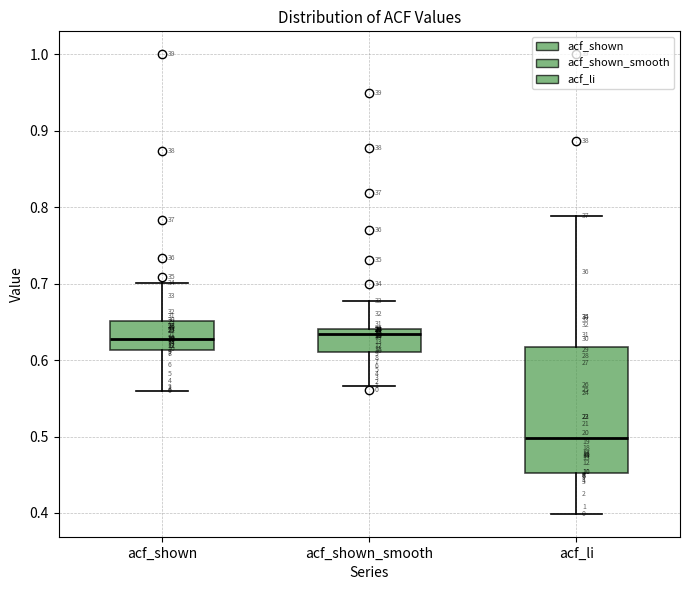

Reading left to right, transcribe this box plot: for each box, give where its median line is, the range the box spans, and where its two whiskers end, as read against the y-axis. The values are not printed on the chart, so give them approximately, as read against the axis.

acf_shown: median 0.63, box 0.61 to 0.65, whiskers 0.56 to 0.70
acf_shown_smooth: median 0.63, box 0.61 to 0.64, whiskers 0.57 to 0.68
acf_li: median 0.50, box 0.45 to 0.62, whiskers 0.40 to 0.79